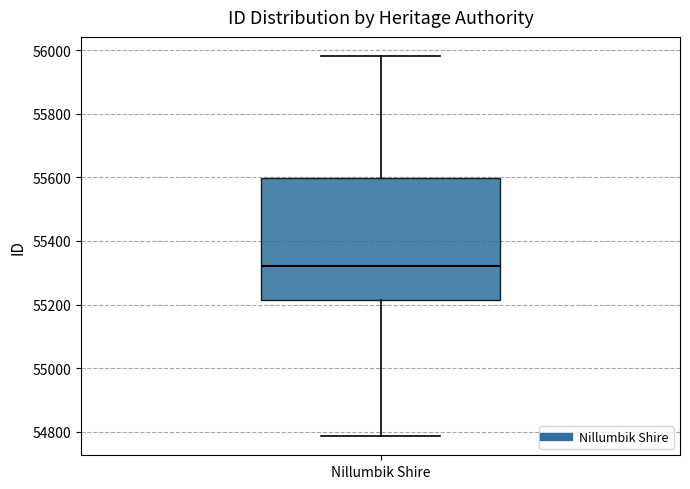

Transcribe this box plot: give where the median line is, the range the box spans, and where the two whiskers end, as read against the y-axis. The values are not printed on the chart, so give them approximately, as read against the axis.

median 55320, box 55220 to 55600, whiskers 54780 to 55980